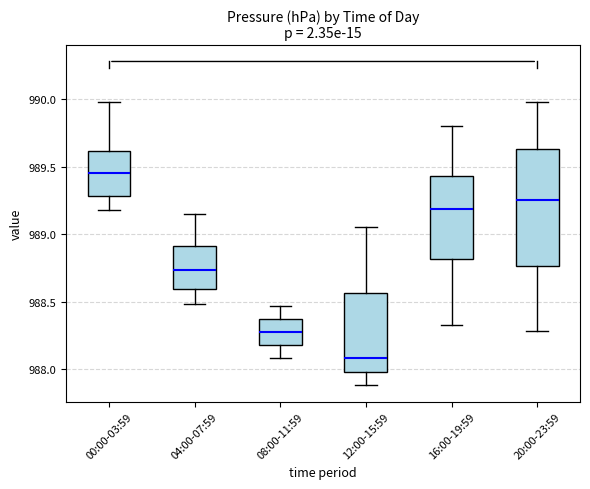

Which box's median line is the lowest?

12:00-15:59